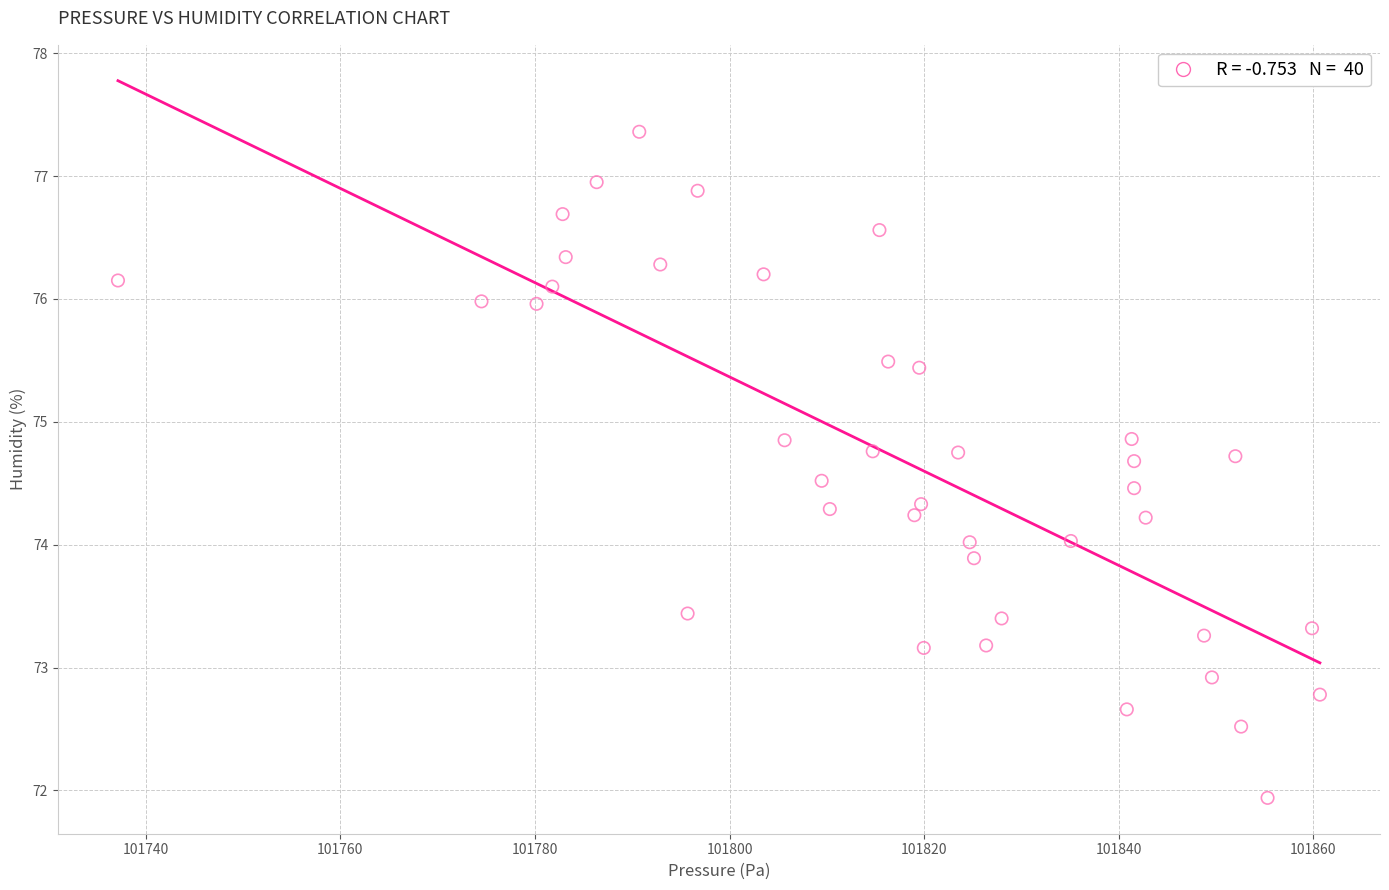

What is the range of X values (max minus min)?

123.6